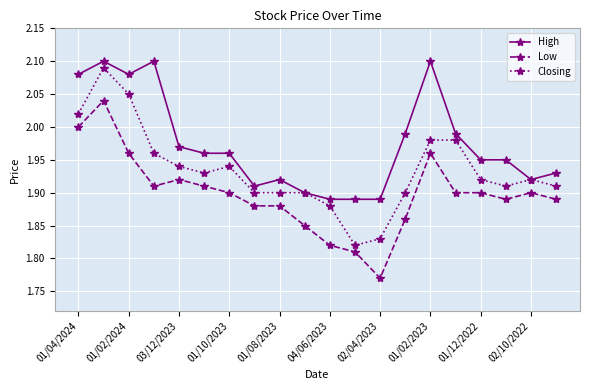

True or false: Closing has more than 2 interior local peaks.

True